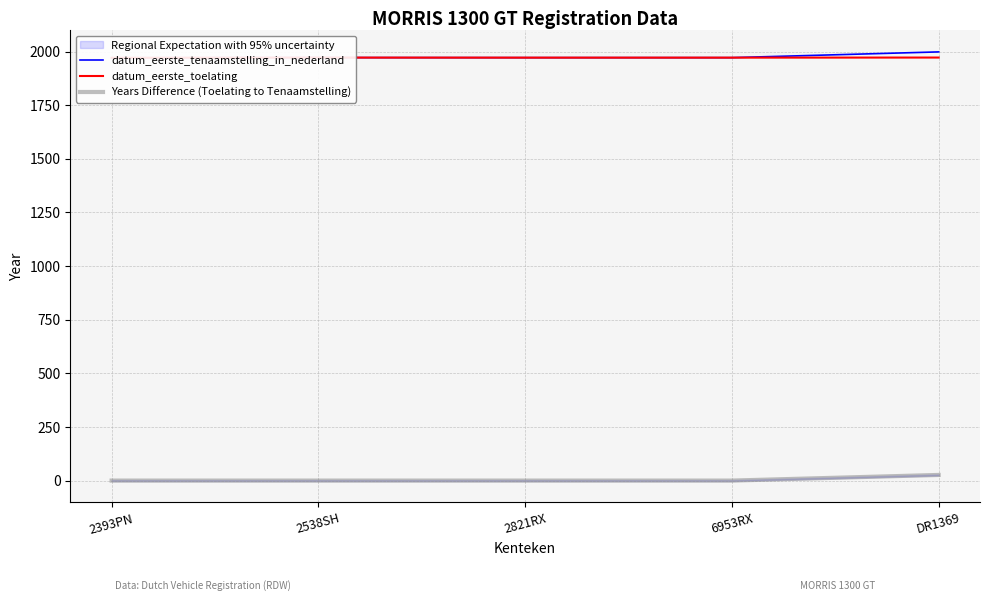

How many data points does each series have?

5